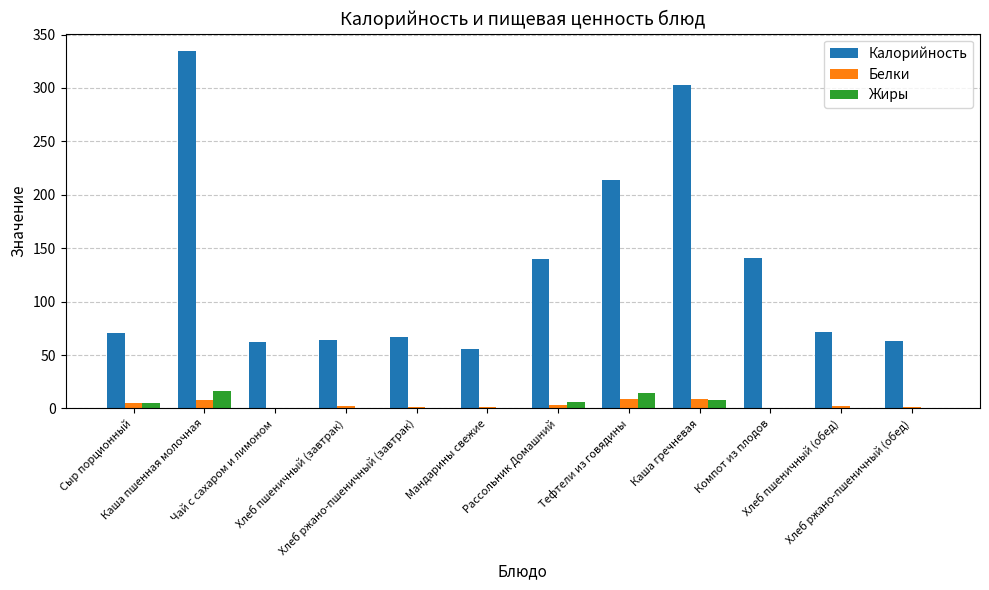

What is the highest value of the Белки series?

9.2